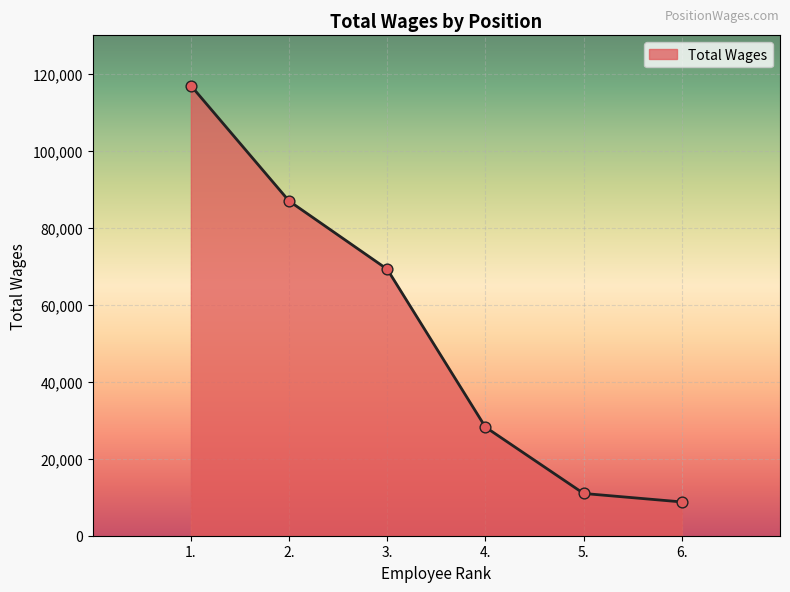

Which has a higher value, 2. or 6.?

2.